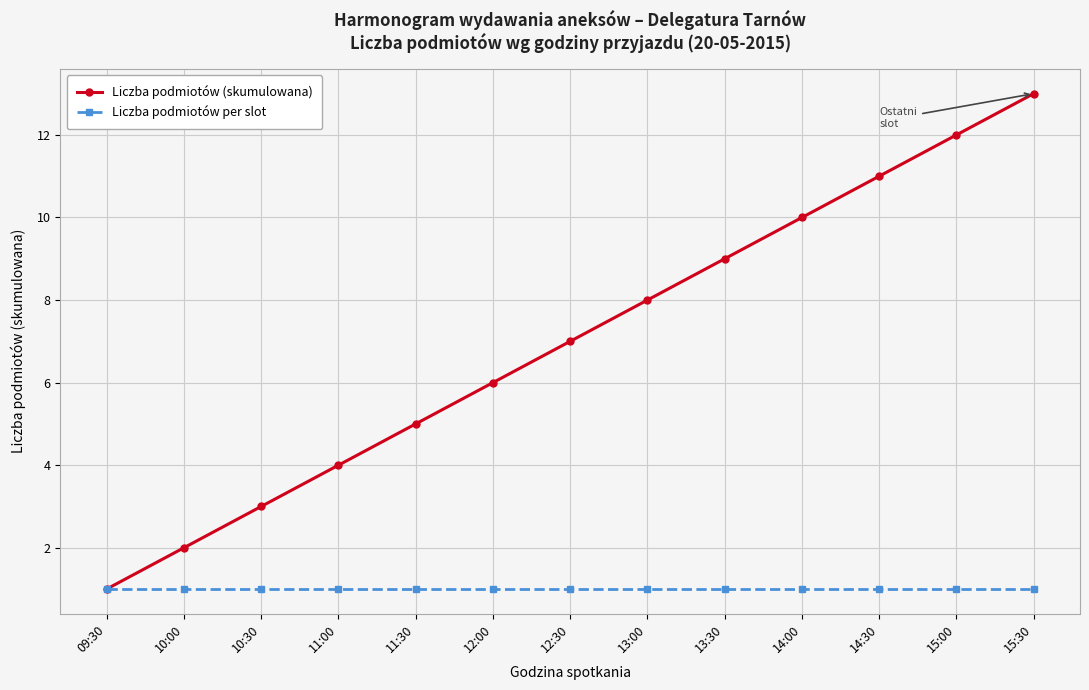

List the series in order of their overall mean, highest first.

Liczba podmiotów (skumulowana), Liczba podmiotów per slot